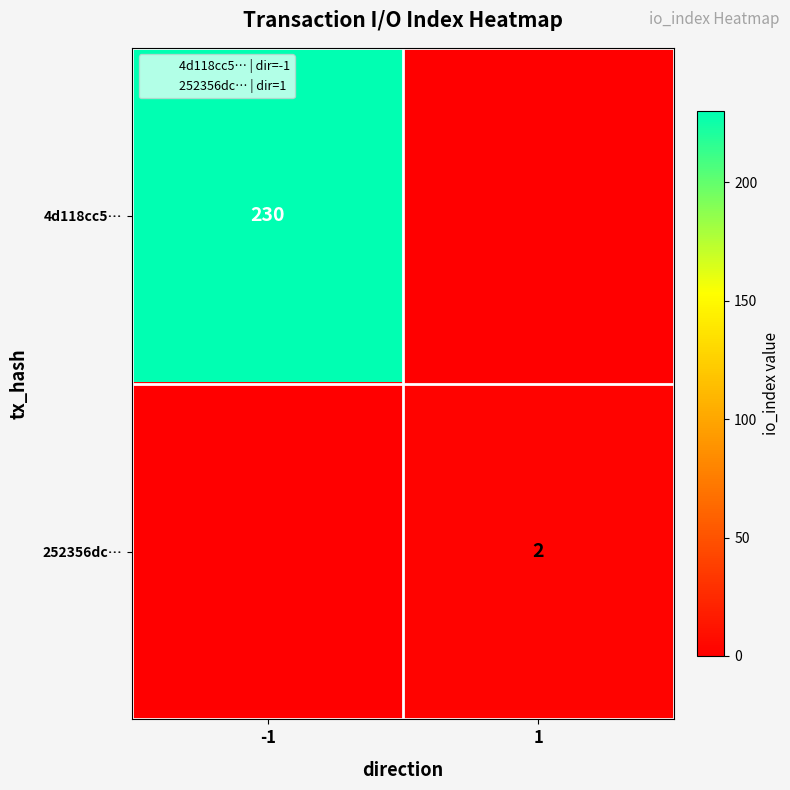

True or false: 4d118cc5… has a value of 0 at 1.

True